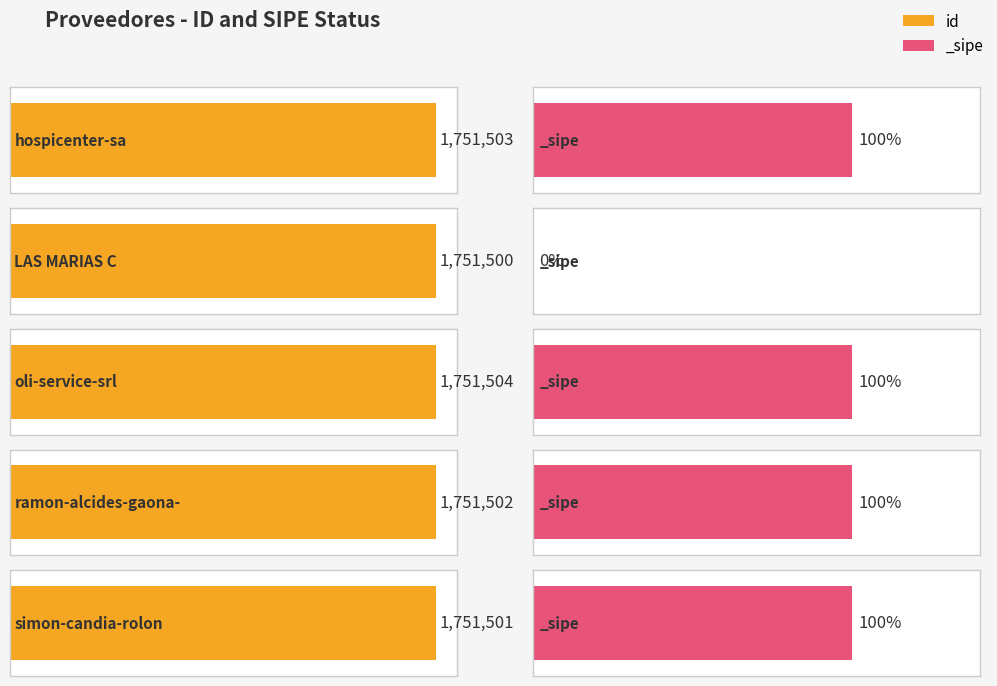

At which category is the sum across all series the highest?

oli-service-srl